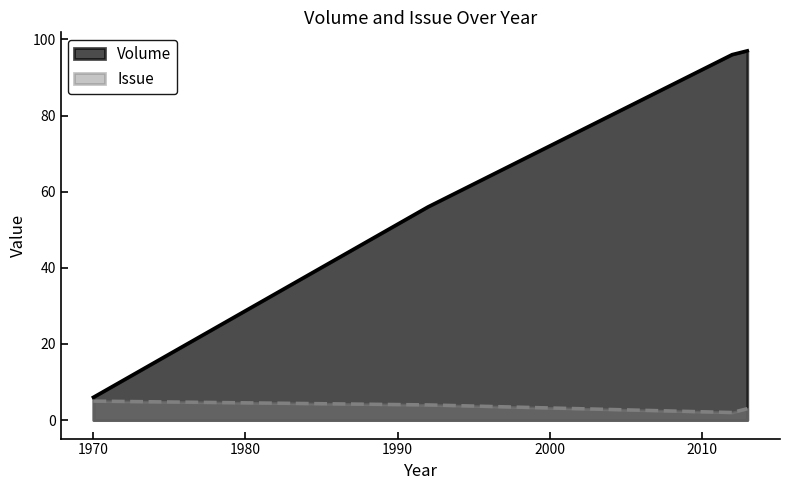

In Issue, how many points are higher than both neighbors (excluding endpoints)?

0